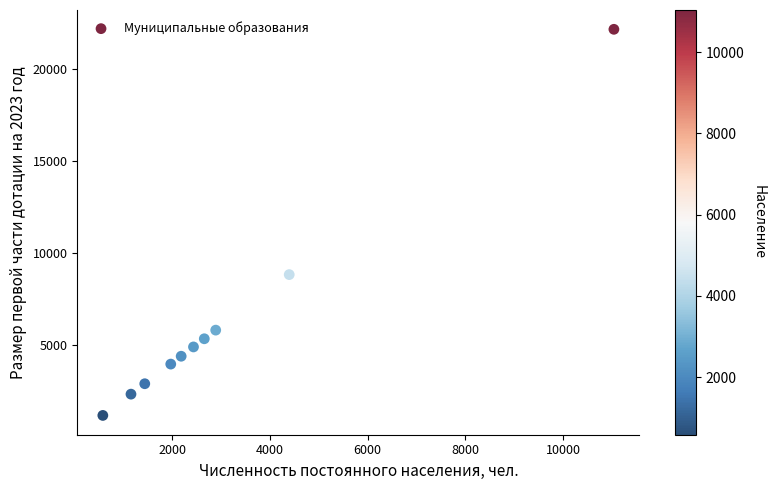

What Y value in the scatter plot is closest to 11663?

8823.3